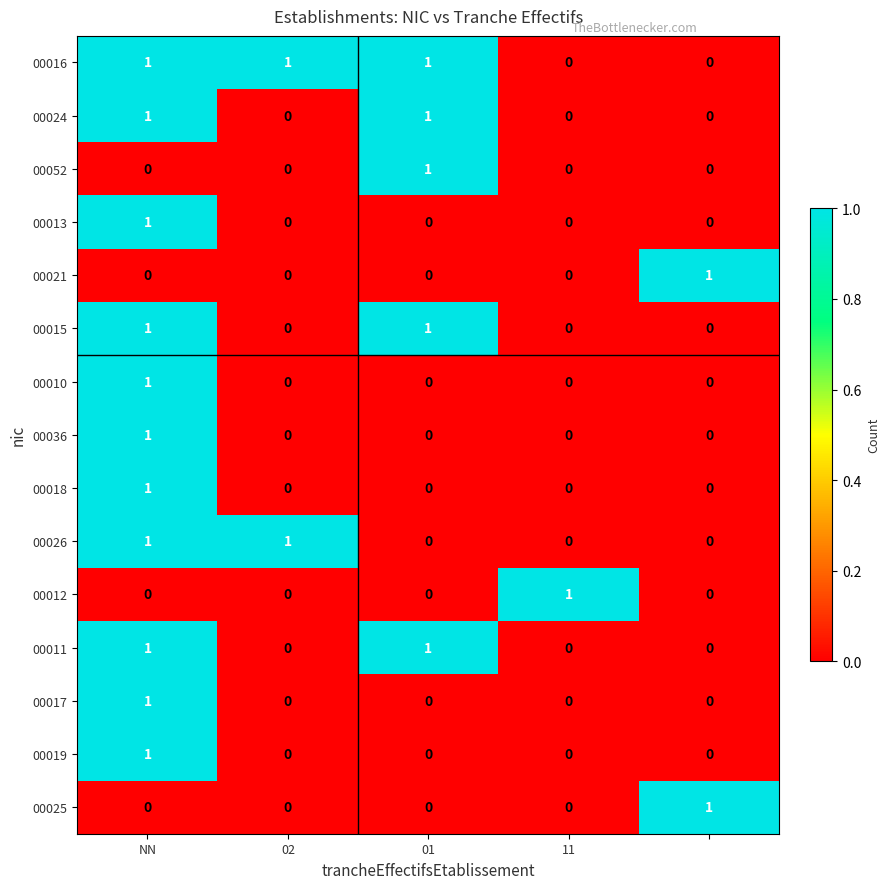

Count the 00012 values in the range 0 to 1.

5